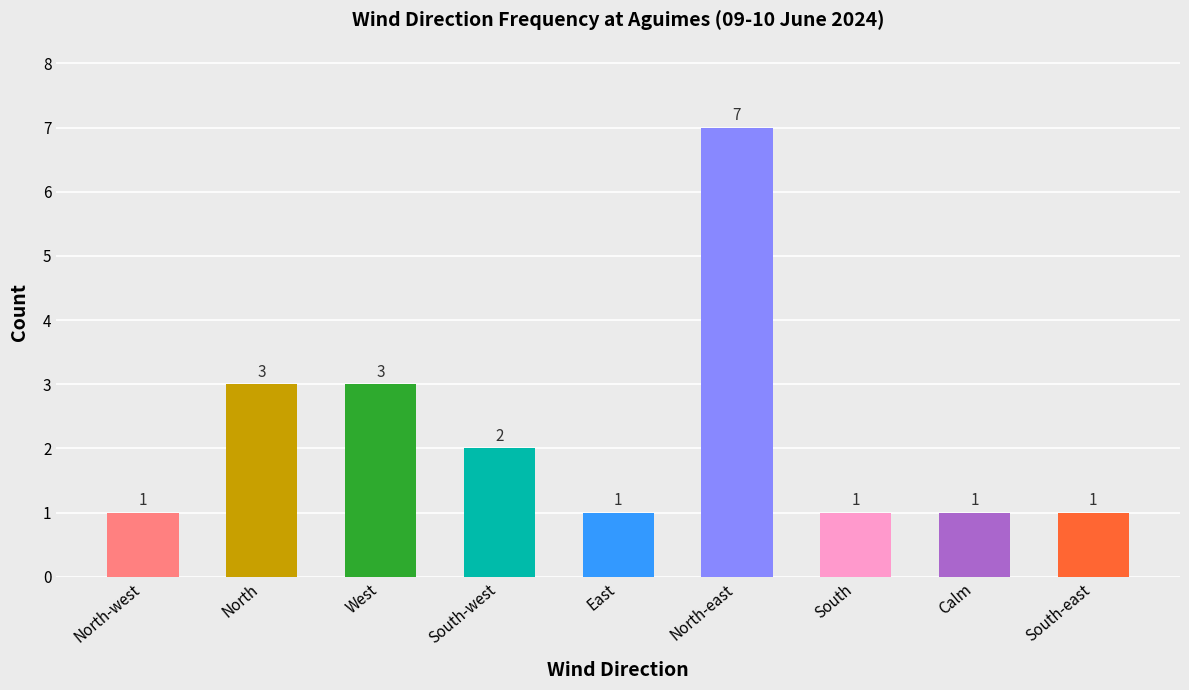

How many bars are there in total?

9